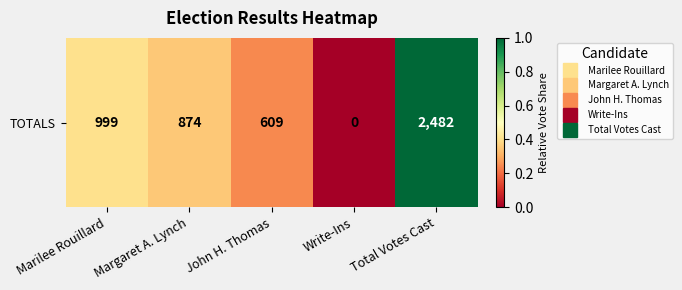

True or false: the data shows 0.4 at Margaret A. Lynch.

True